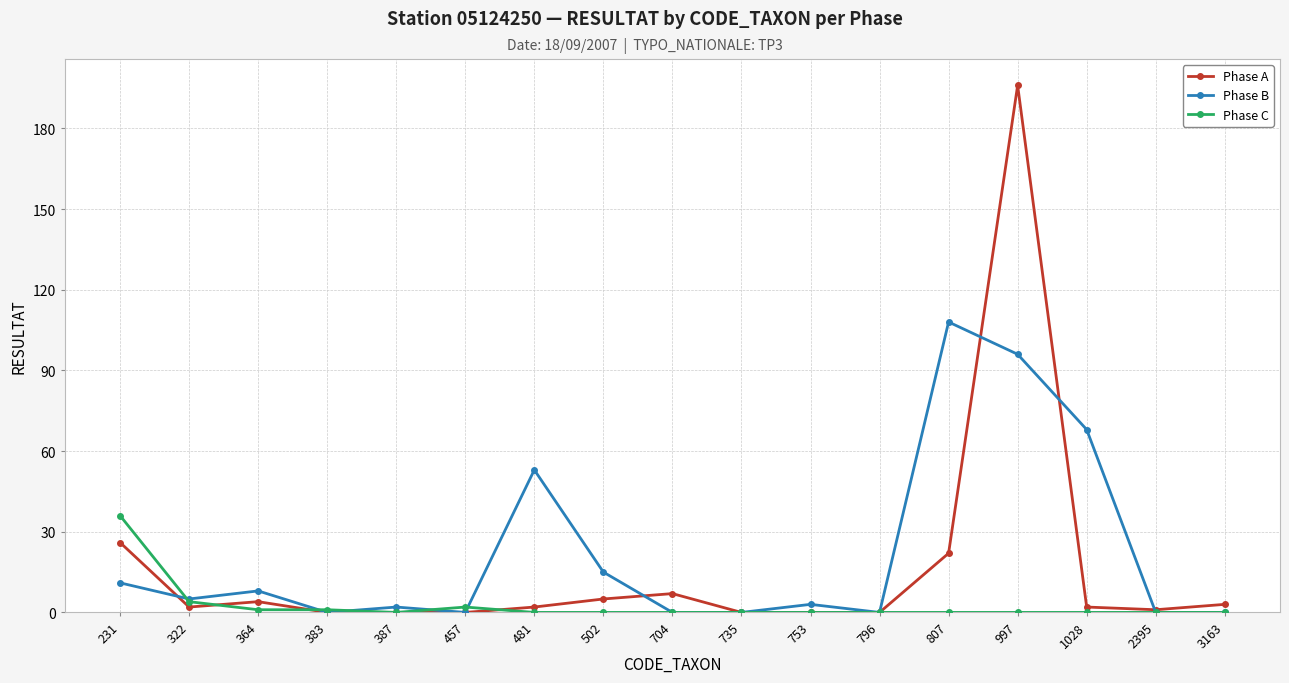

Reading left to right, list all the values displayed in this chart.

Phase A: 26	2	4	0	0	0	2	5	7	0	0	0	22	196	2	1	3
Phase B: 11	5	8	0	2	0	53	15	0	0	3	0	108	96	68	0	0
Phase C: 36	4	1	1	0	2	0	0	0	0	0	0	0	0	0	0	0